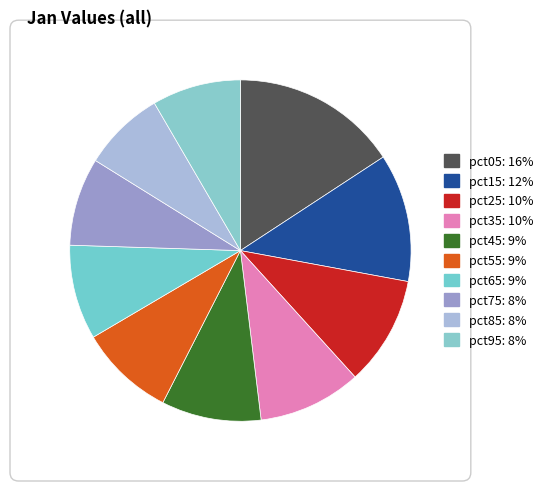

Is pct85 the majority of the pie?

No